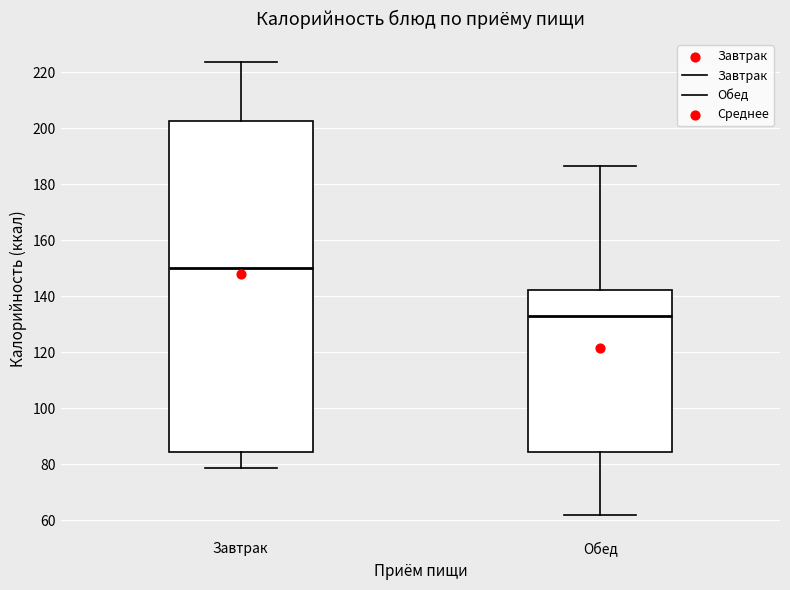

Reading left to right, read every box against the y-axis: the position of its median line, the range the box covers, and the ends of its whiskers. The values are not printed on the chart, so give them approximately, as read against the axis.

Завтрак: median 150, box 84 to 202, whiskers 78 to 224
Обед: median 134, box 84 to 142, whiskers 62 to 186